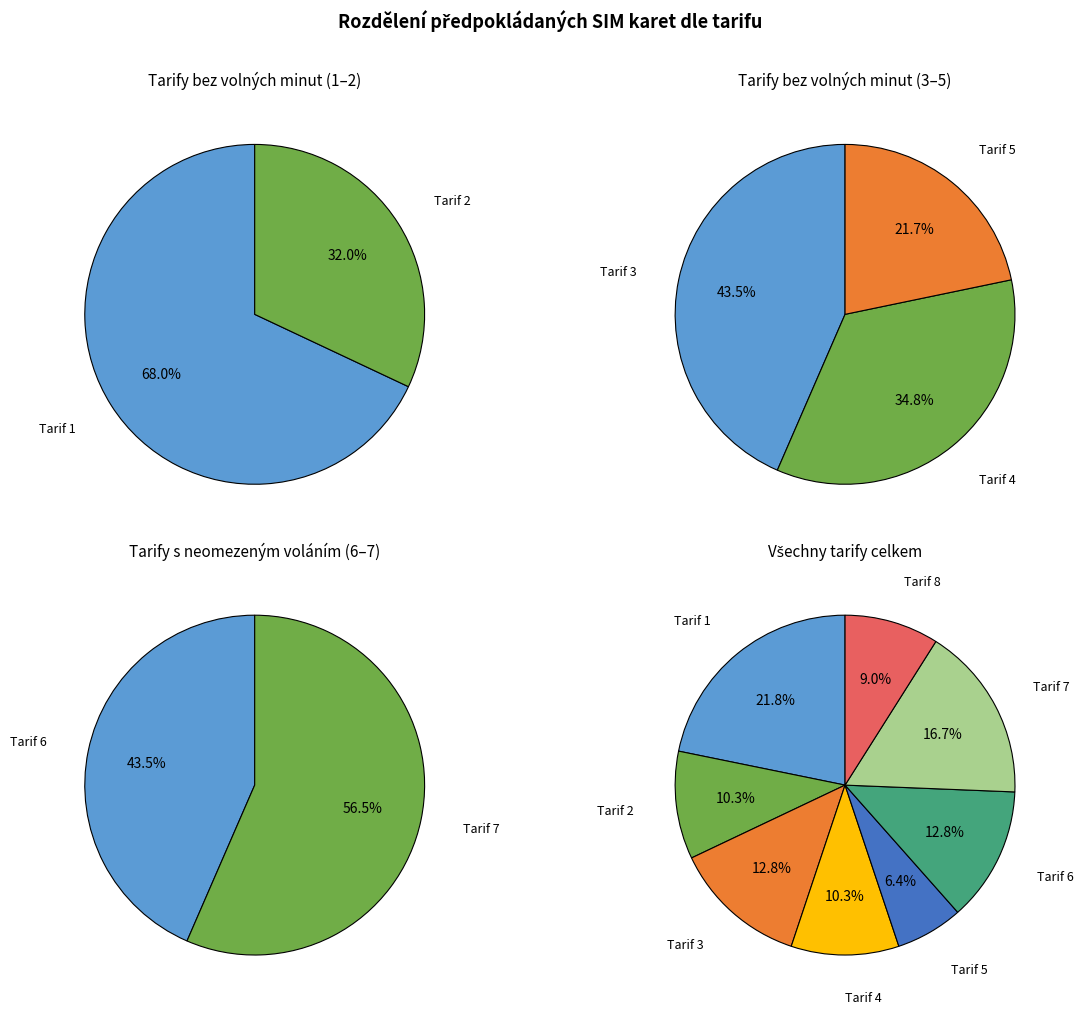

Which category has the biggest portion of the pie?

Tarif 1